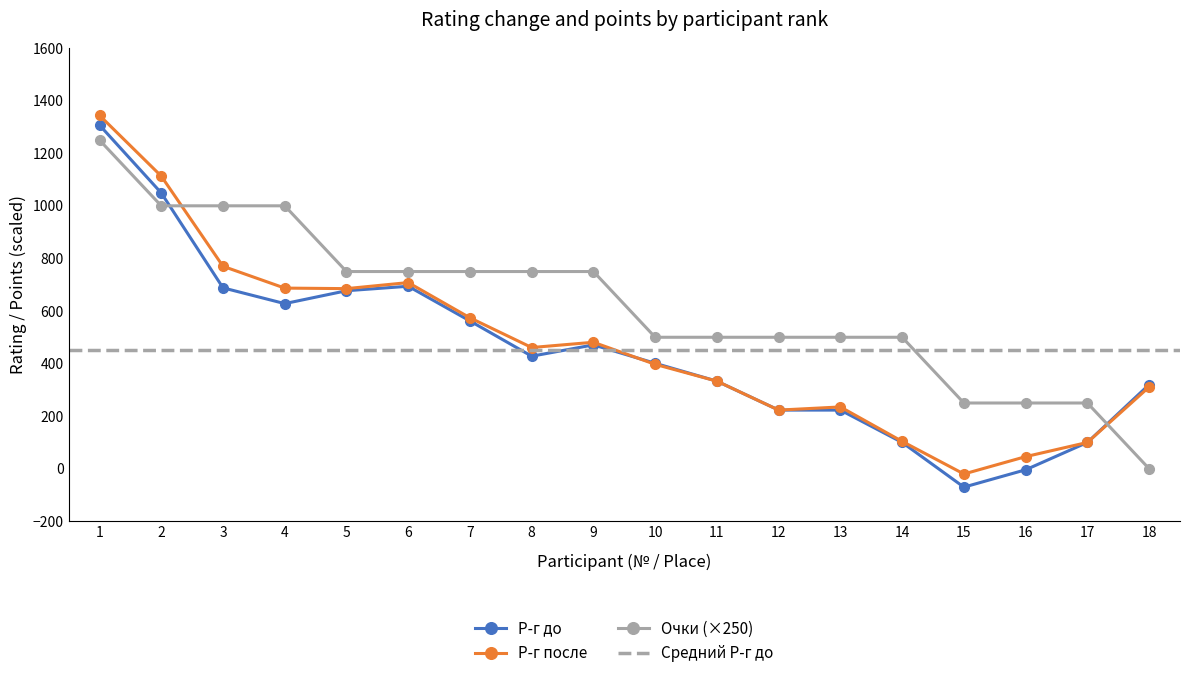

What is the spread (max minus min) of values at 7?

188